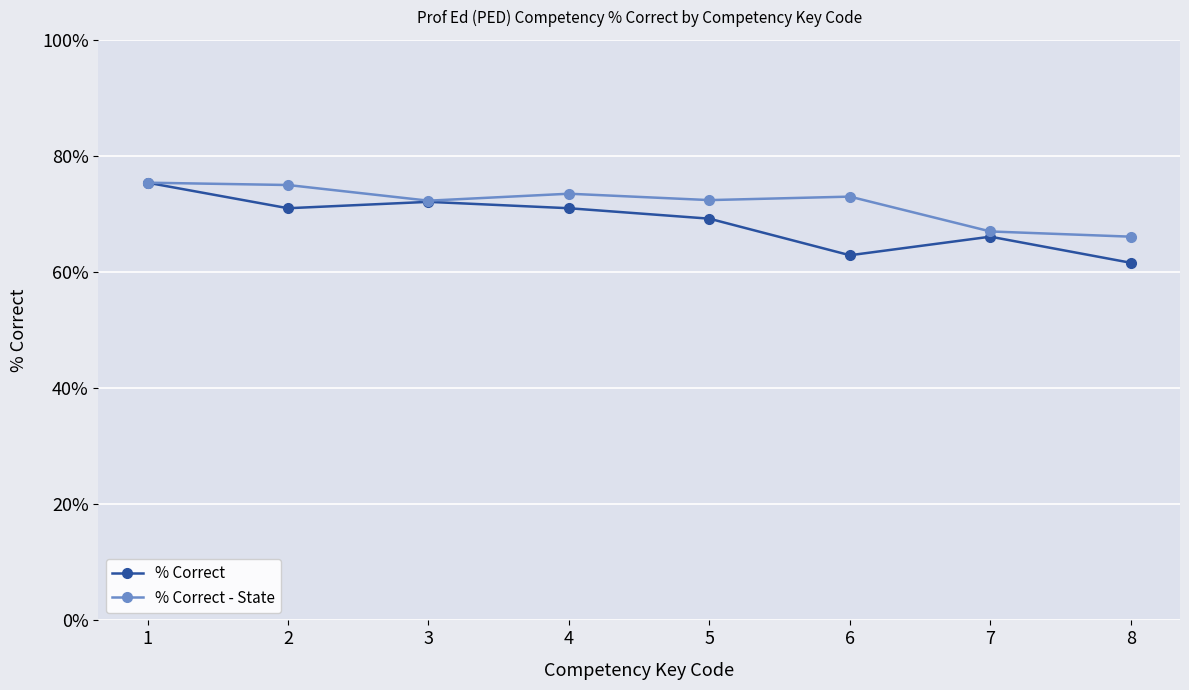

What are all the series names shown in the legend?

% Correct, % Correct - State